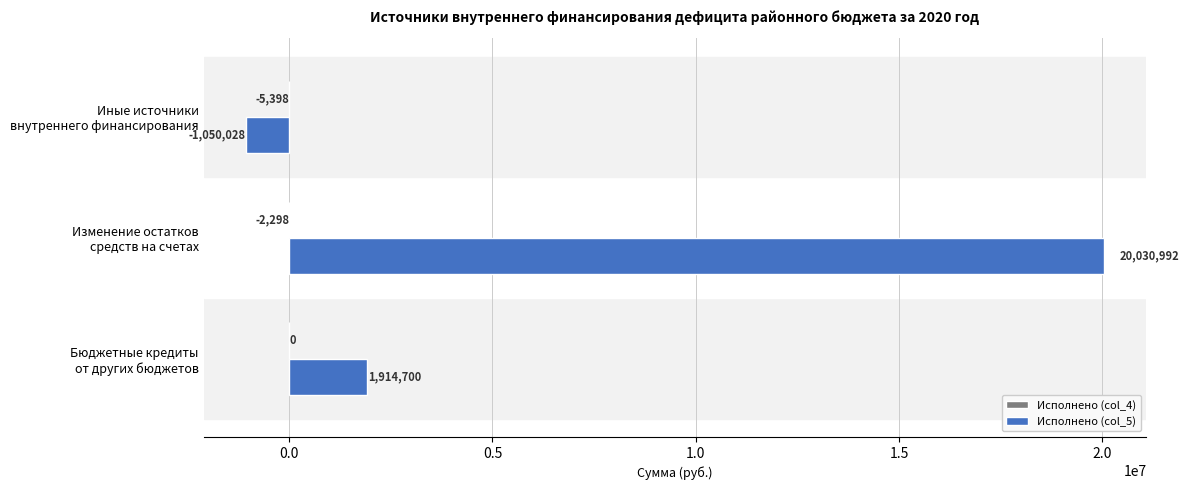

Which series has the largest total across all categories?

Исполнено (col_5)